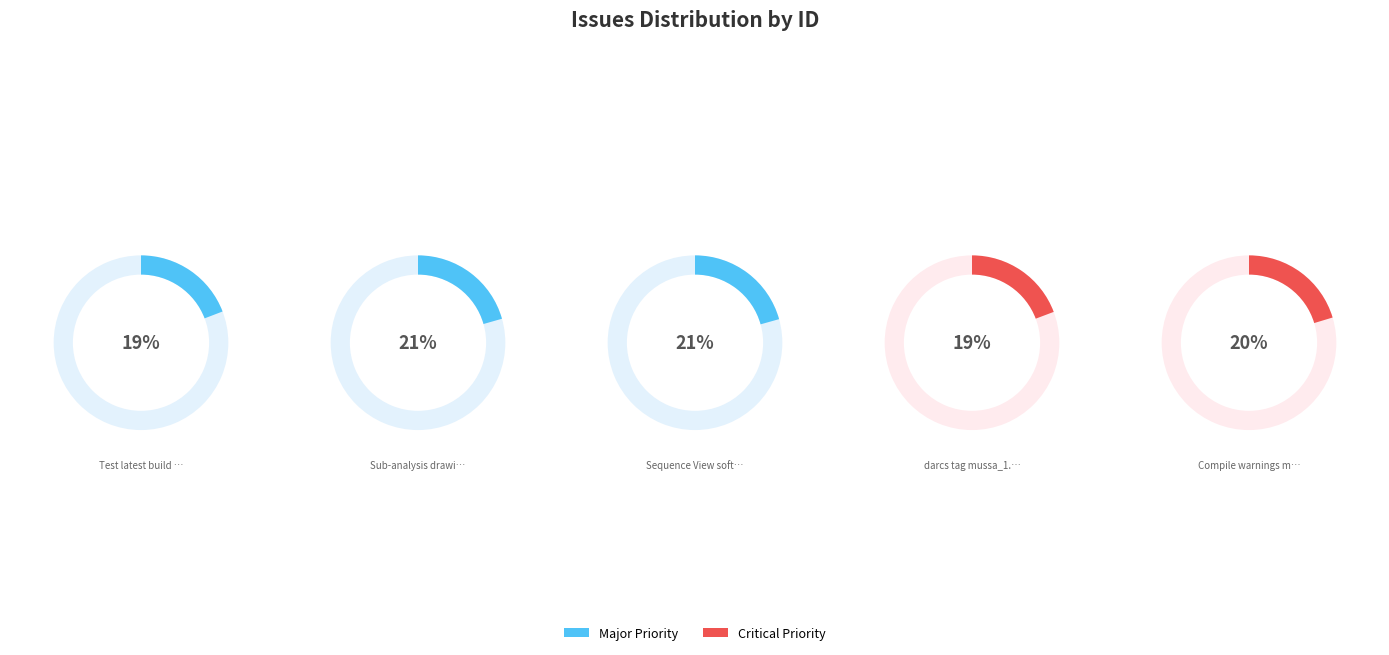

To the nearest percent, what percentage of the pie is Compile warnings must die!?

20%